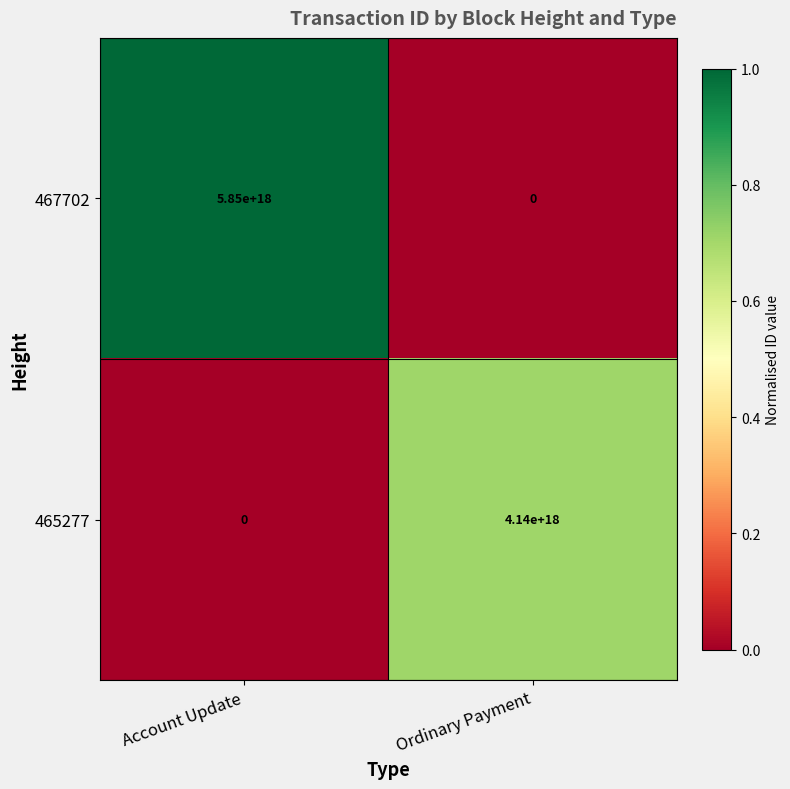

Is the value of 467702 at Ordinary Payment greater than the value of 465277 at Ordinary Payment?

No